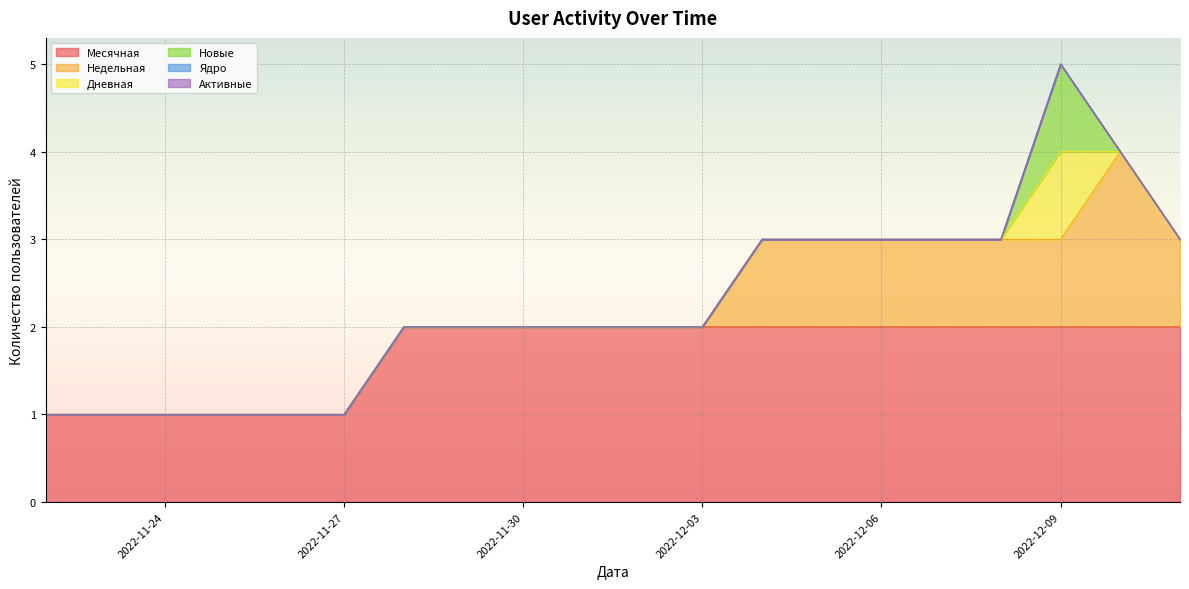

List the labels in order of Ядро value, smallest first.

2022-11-22, 2022-11-23, 2022-11-24, 2022-11-25, 2022-11-26, 2022-11-27, 2022-11-28, 2022-11-29, 2022-11-30, 2022-12-01, 2022-12-02, 2022-12-03, 2022-12-04, 2022-12-05, 2022-12-06, 2022-12-07, 2022-12-08, 2022-12-09, 2022-12-10, 2022-12-11